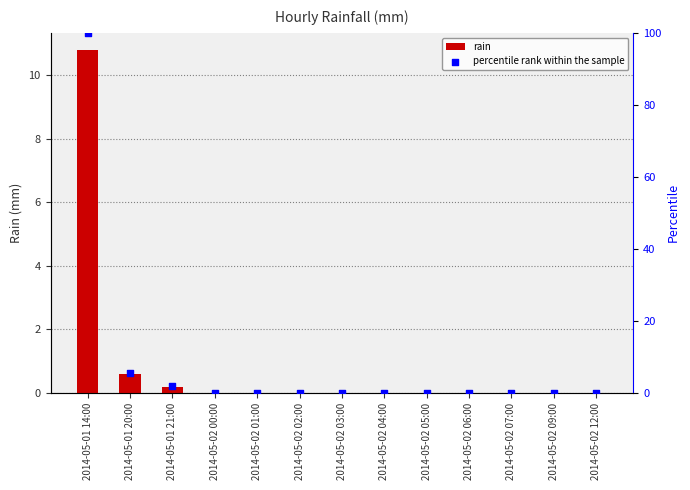

At how many categories does at least one series exceed 9?

1